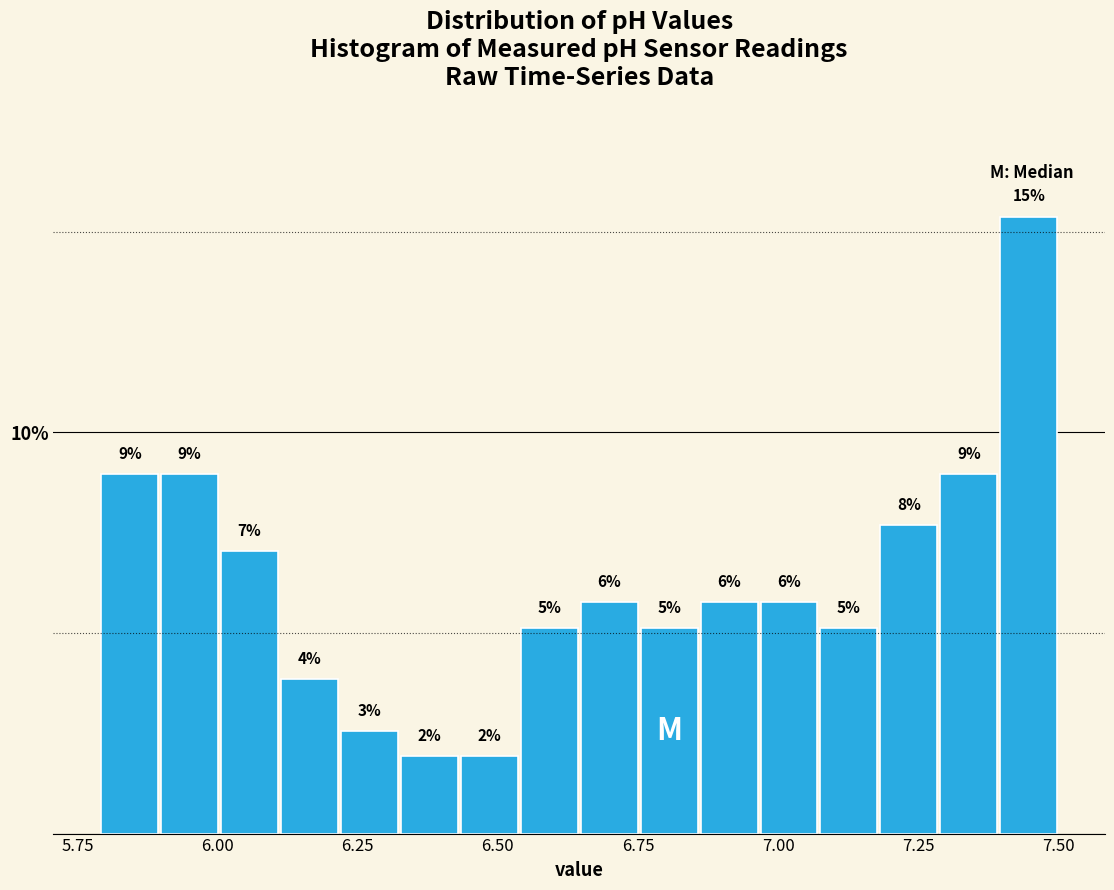

Read against the x-axis, roughly where is the centre of the tallest bar?

7.45